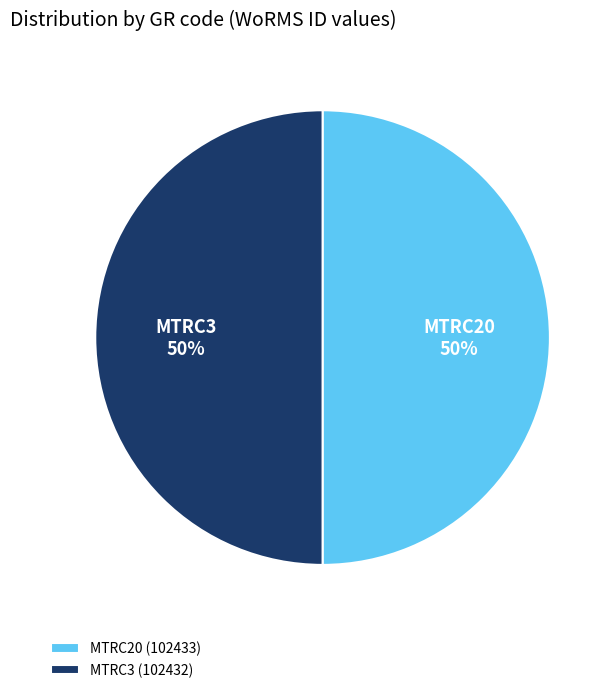

How many slices are in this pie chart?

2